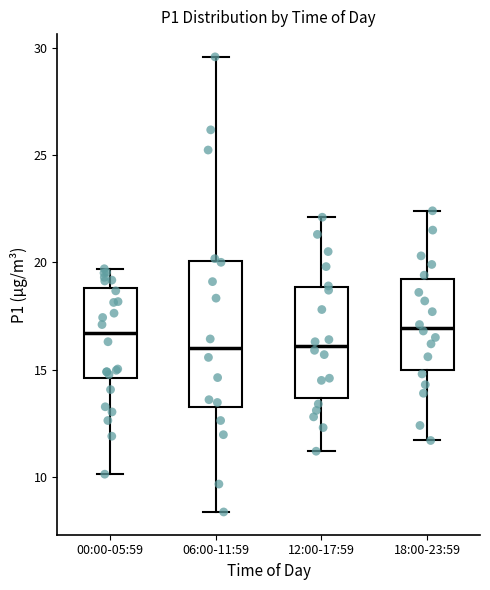

Comparing the boxes themselves (not the whiskers), which one is the tallest?

06:00-11:59